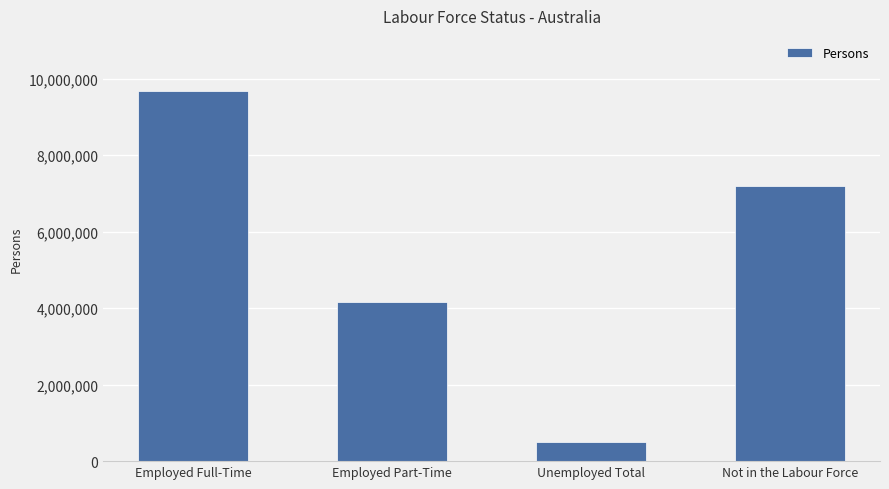

What is the maximum value shown in the chart?

9669300